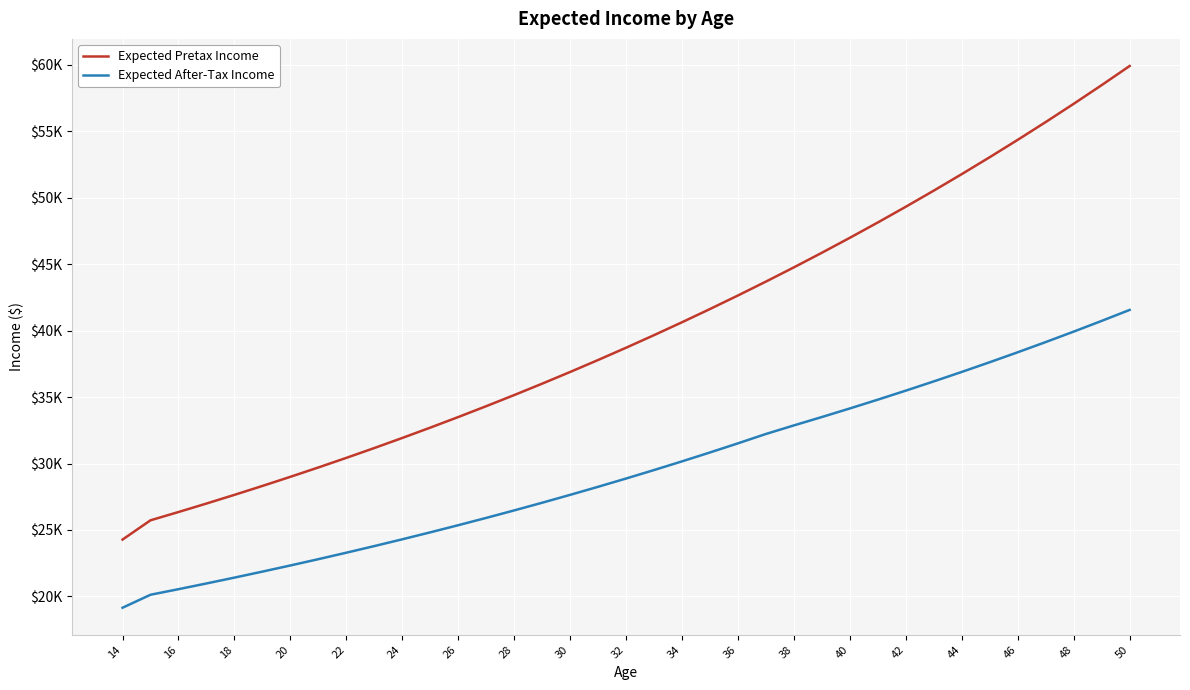

What are all the series names shown in the legend?

Expected Pretax Income, Expected After-Tax Income